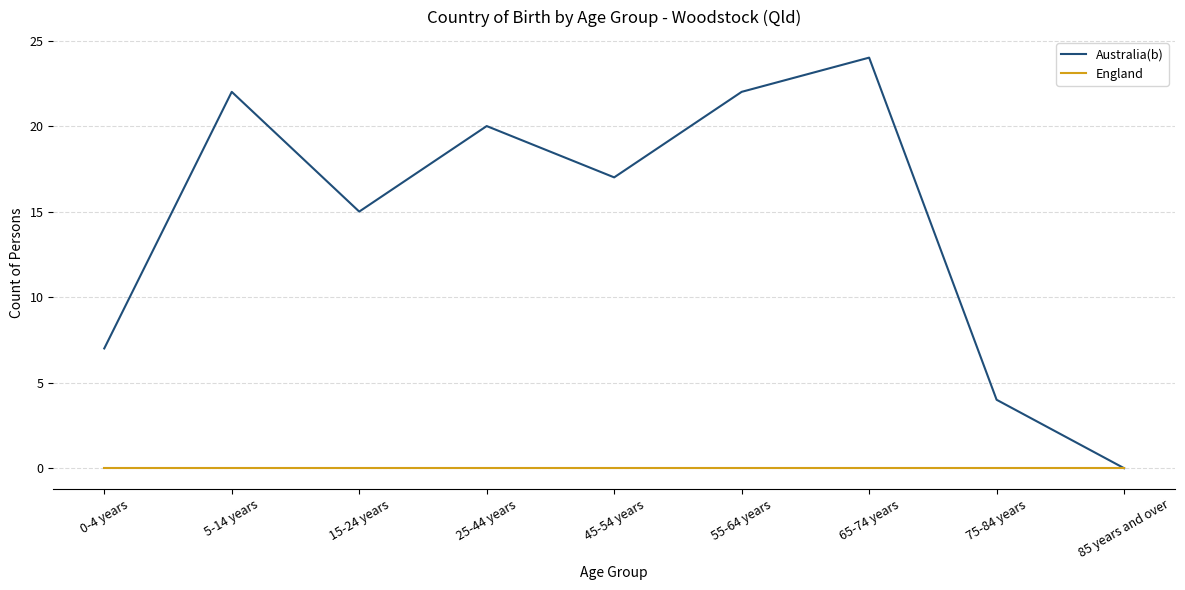

List the series in order of their peak value, highest first.

Australia(b), England